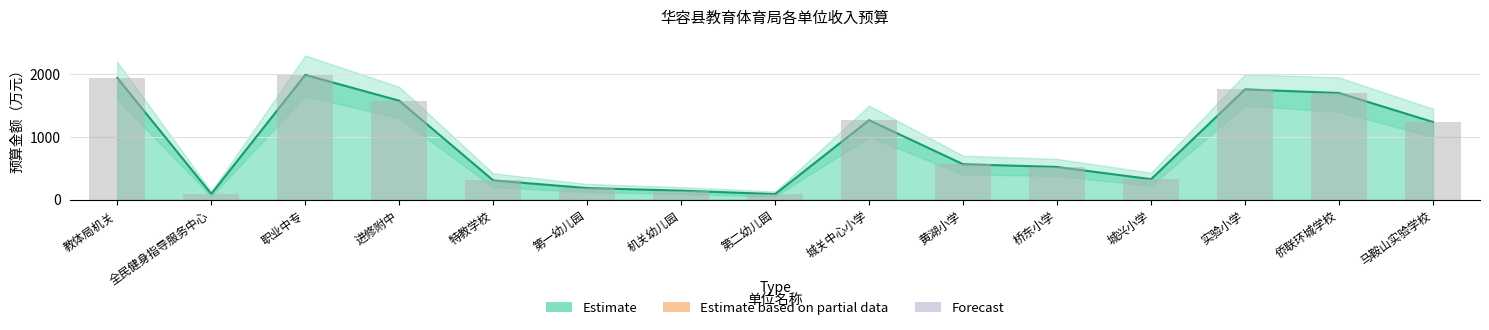

What is the difference between the highest and lowest values at 实验小学?

1759